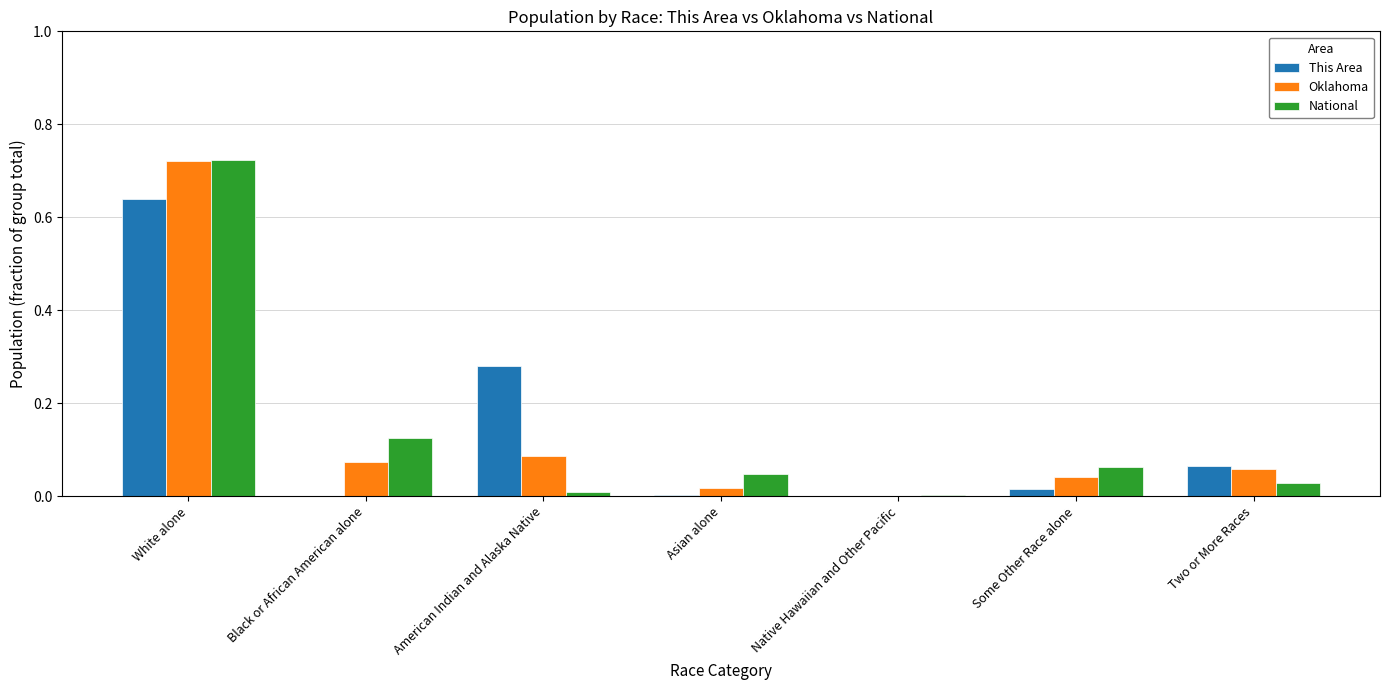

How many groups of bars are there?

7